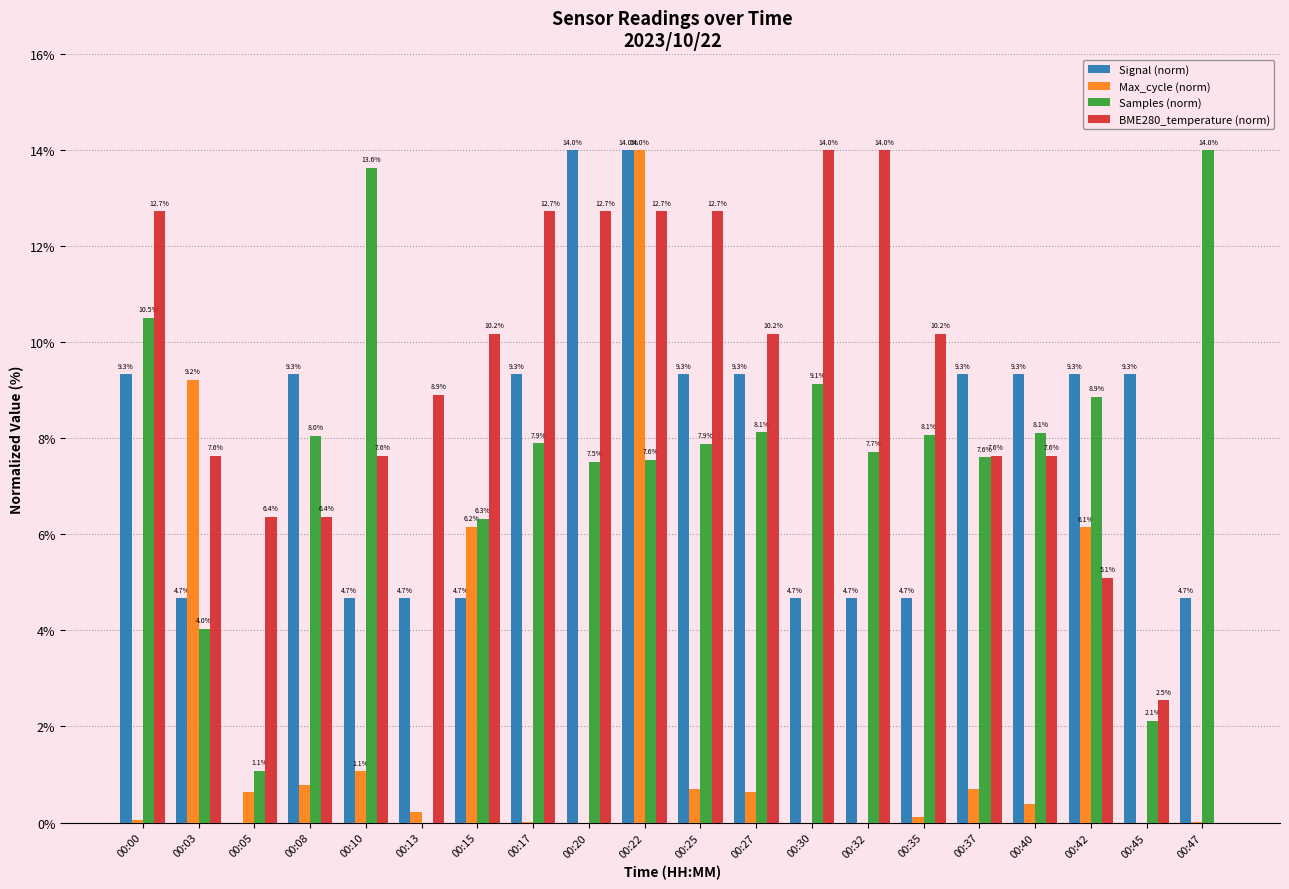

What is the highest value of the BME280_temperature (norm) series?

14.0